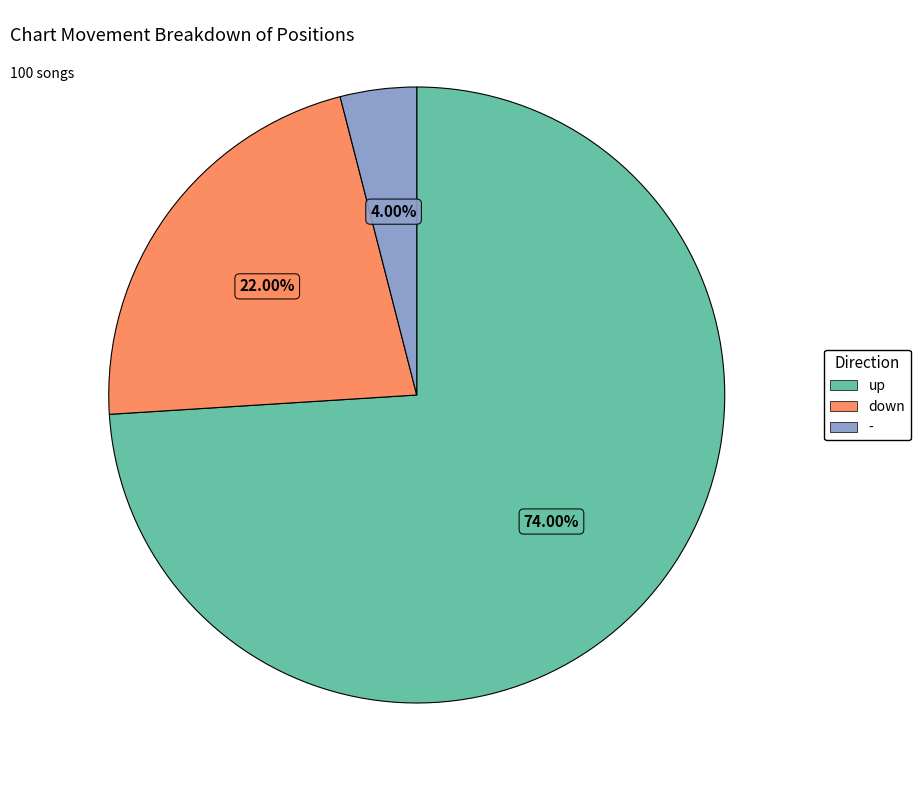

Approximately how many times larger is the value at up compared to -?

18.5